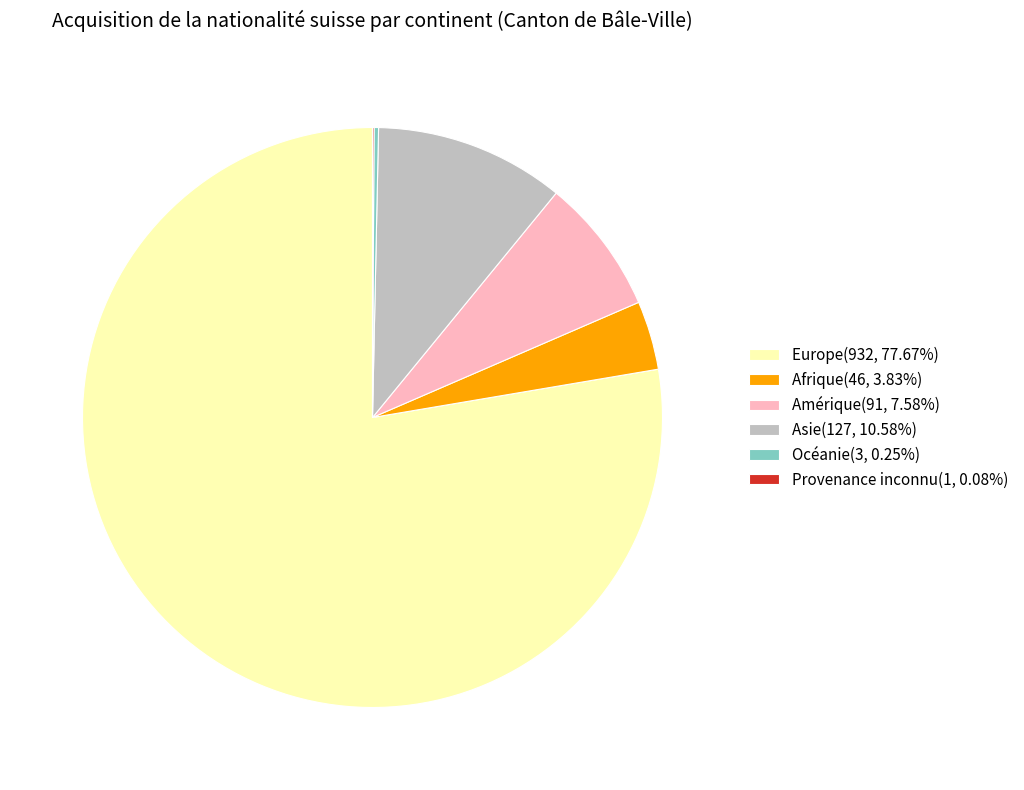

Is there any slice that represents more than half of the pie?

Yes